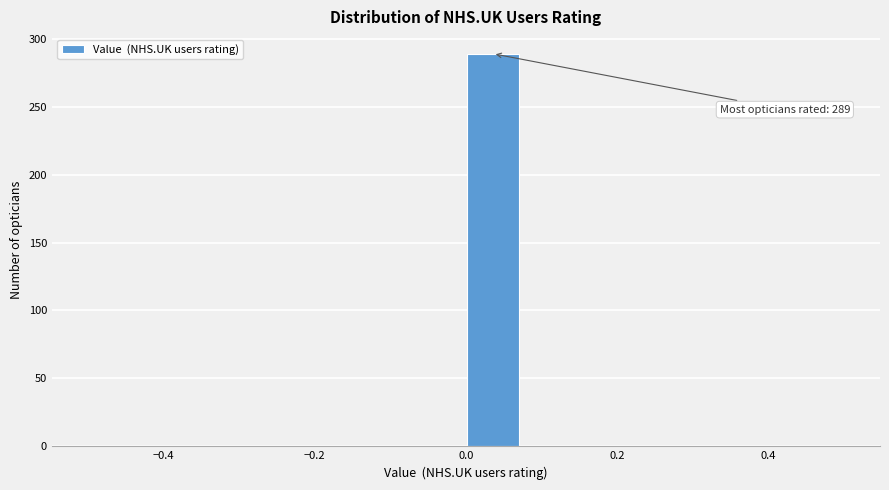

Read against the x-axis, roughly where is the centre of the tallest bar?

0.04